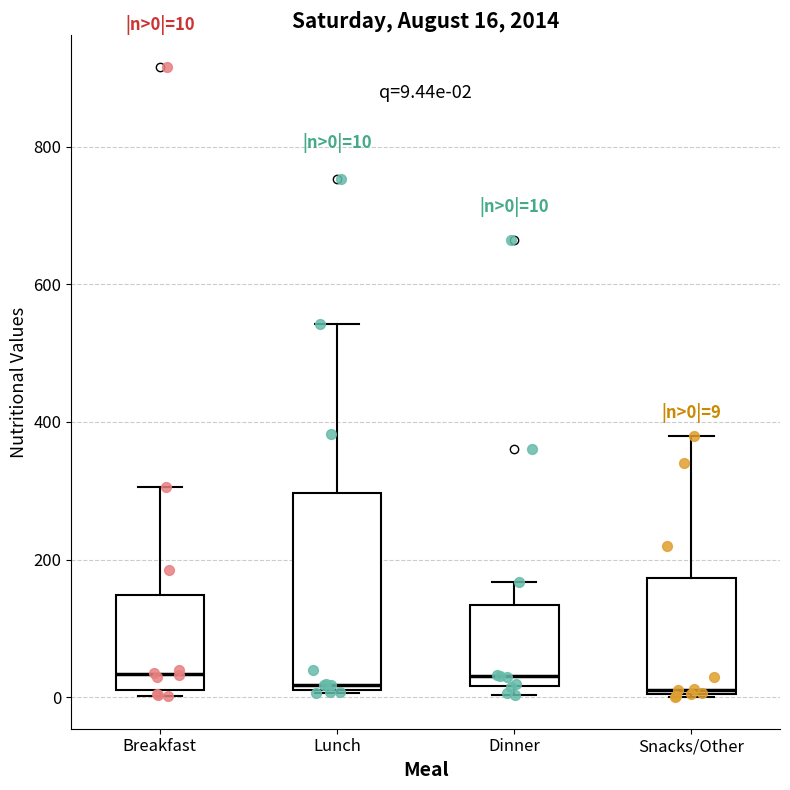

Which box is the tallest, from its lower edge to its upper edge?

Lunch